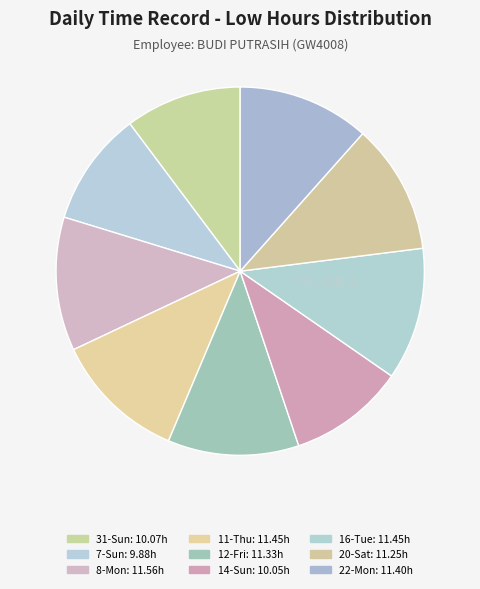

The 22-Mon slice represents 12% of the pie. True or false?

True